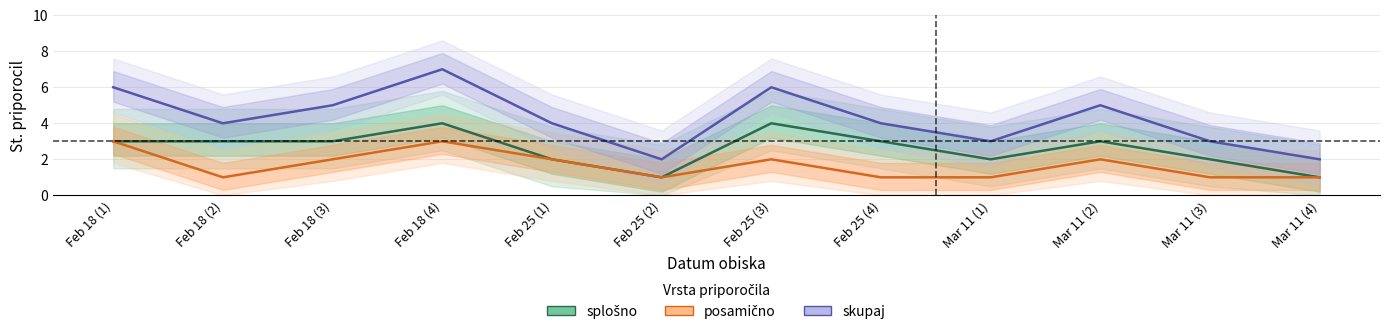

How many data points does each series have?

12